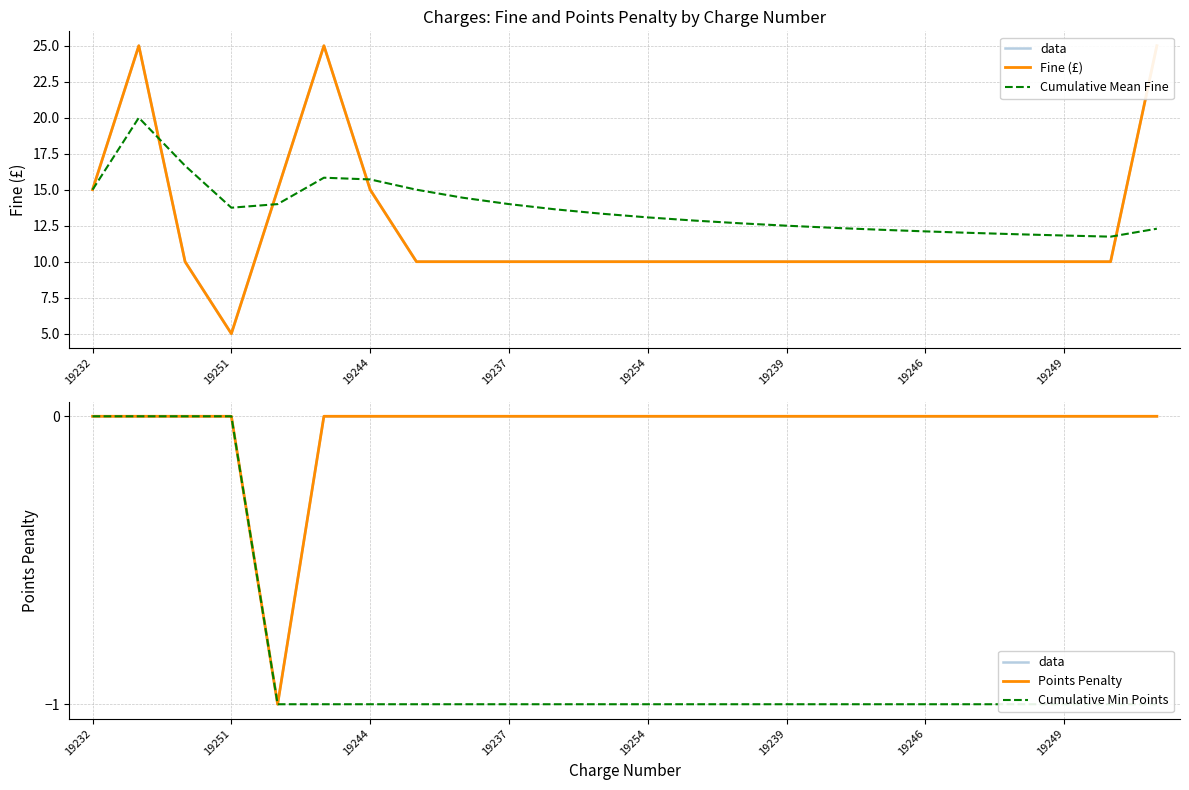

Where does the Cumulative Mean Fine series first go above 13?

19232